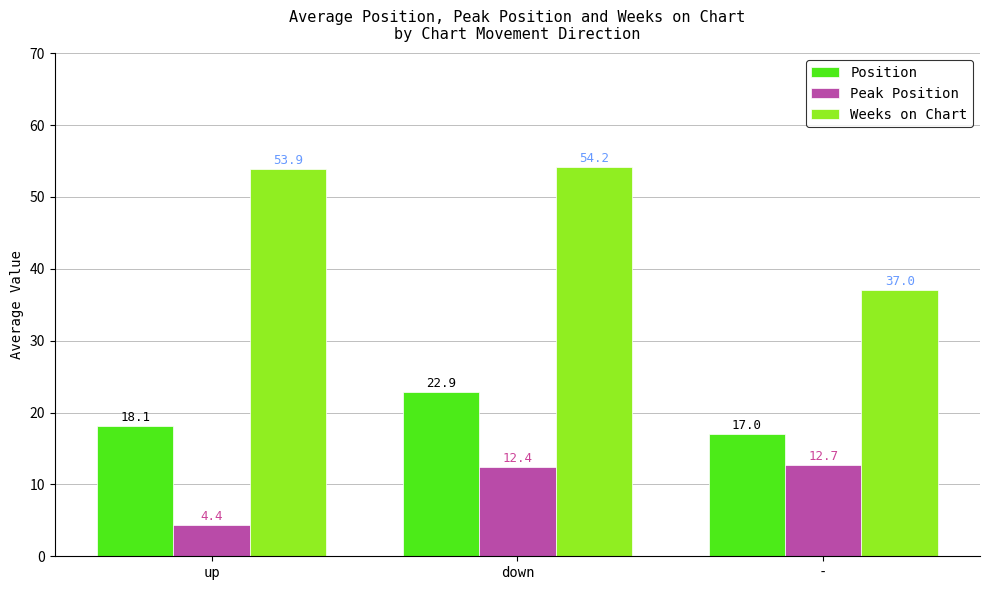

Are the bars grouped side by side (vs. stacked)?

Yes